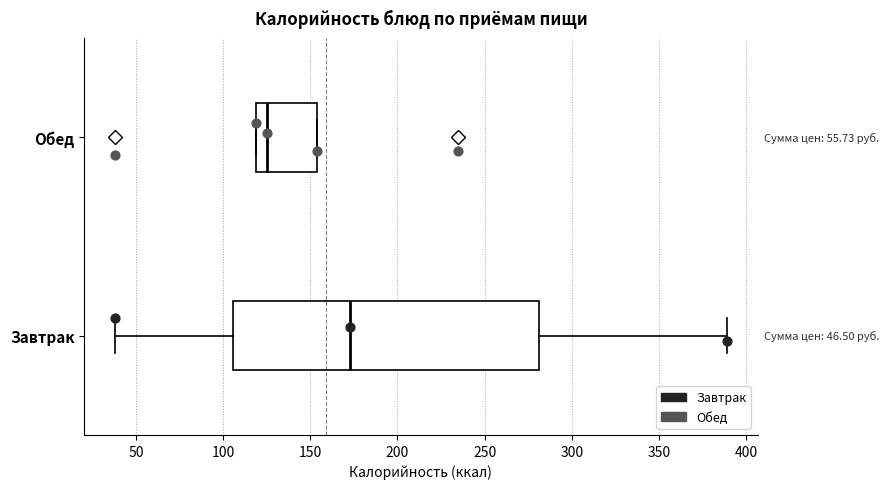

Comparing the boxes themselves (not the whiskers), which one is the widest?

Завтрак